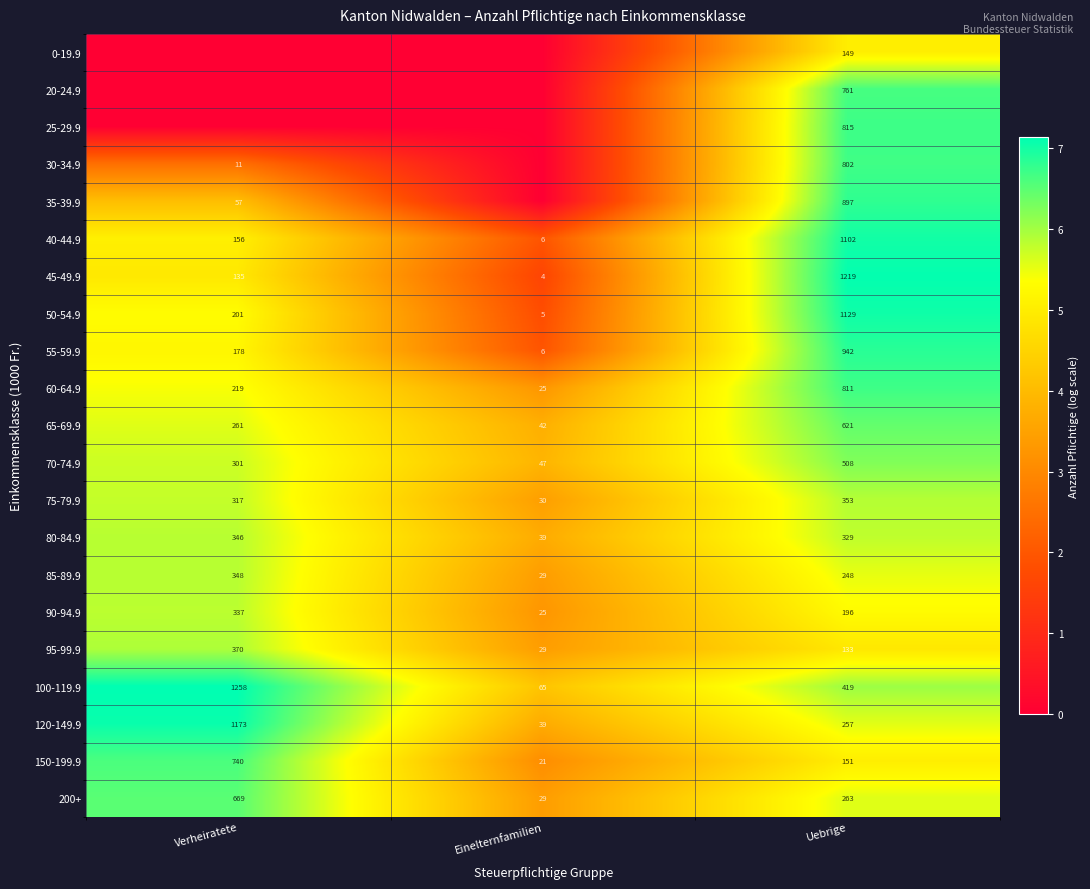

At which label does 55-59.9 reach its minimum?

Einelternfamilien